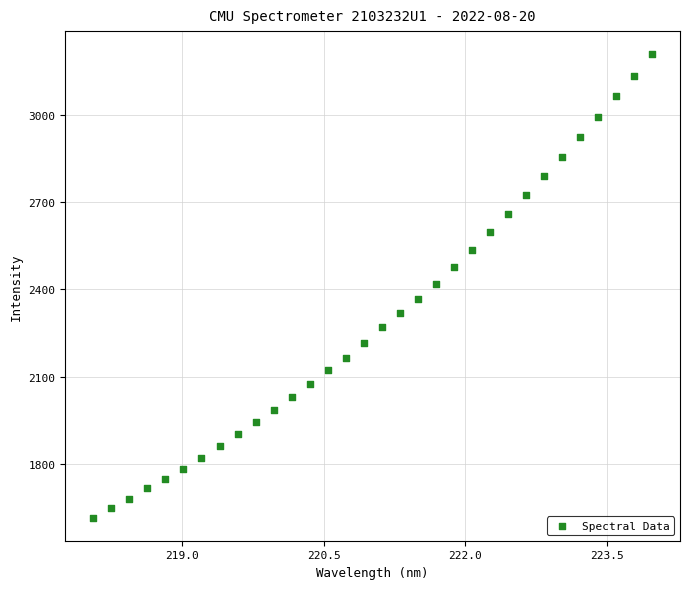

What is the range of X values (max minus min)?

5.9